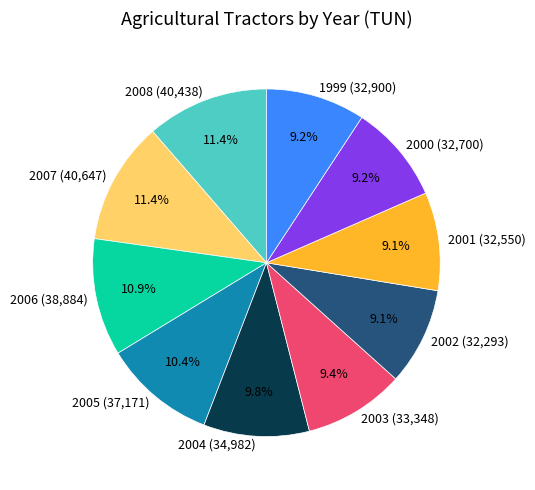

Which has a higher value, 2006 (38,884) or 2004 (34,982)?

2006 (38,884)